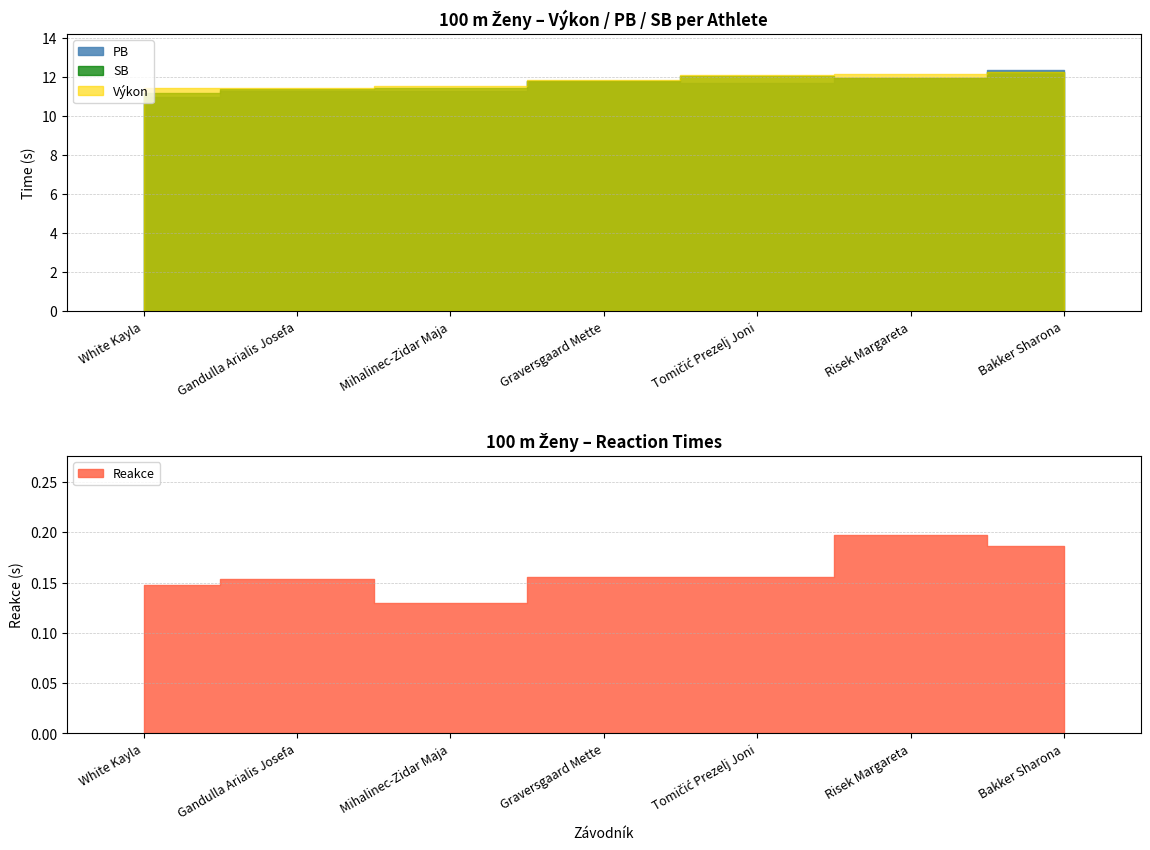

What is the value of the Výkon point at the 1st from the left?

11.4